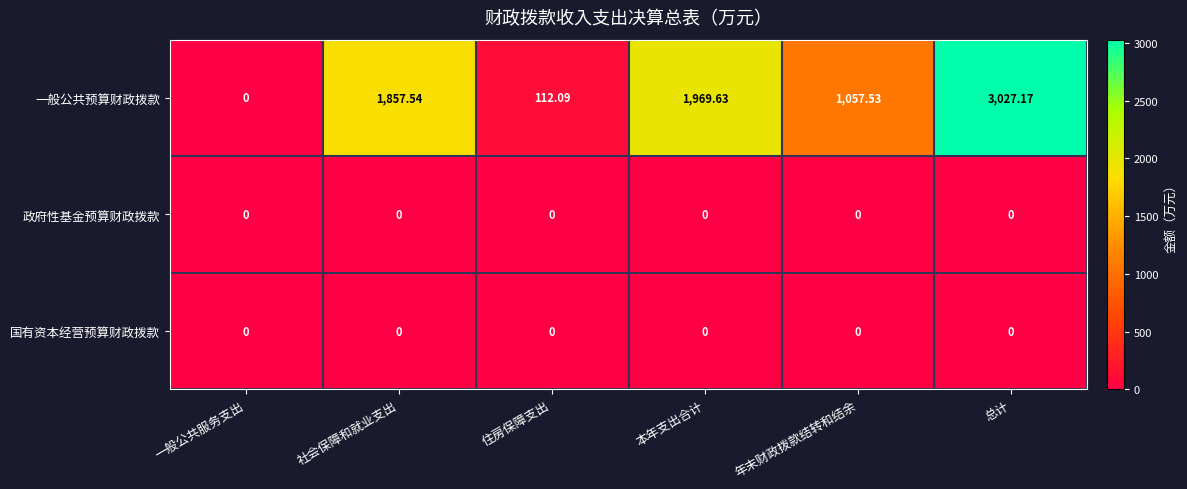

List the labels in order of 一般公共预算财政拨款 value, largest first.

总计, 本年支出合计, 社会保障和就业支出, 年末财政拨款结转和结余, 住房保障支出, 一般公共服务支出